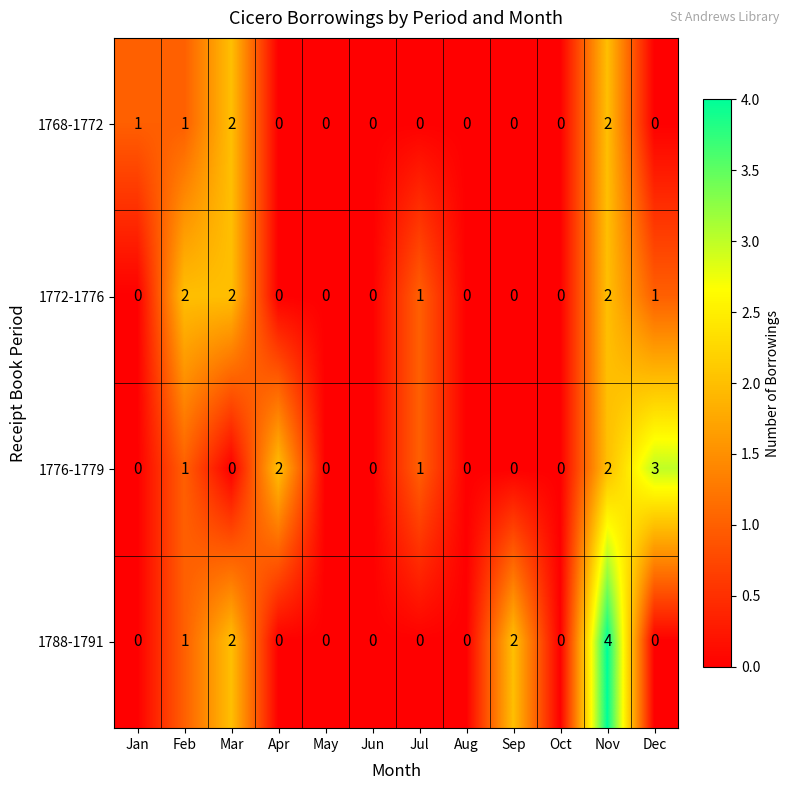

How many 1776-1779 values are between 0 and 2?

11